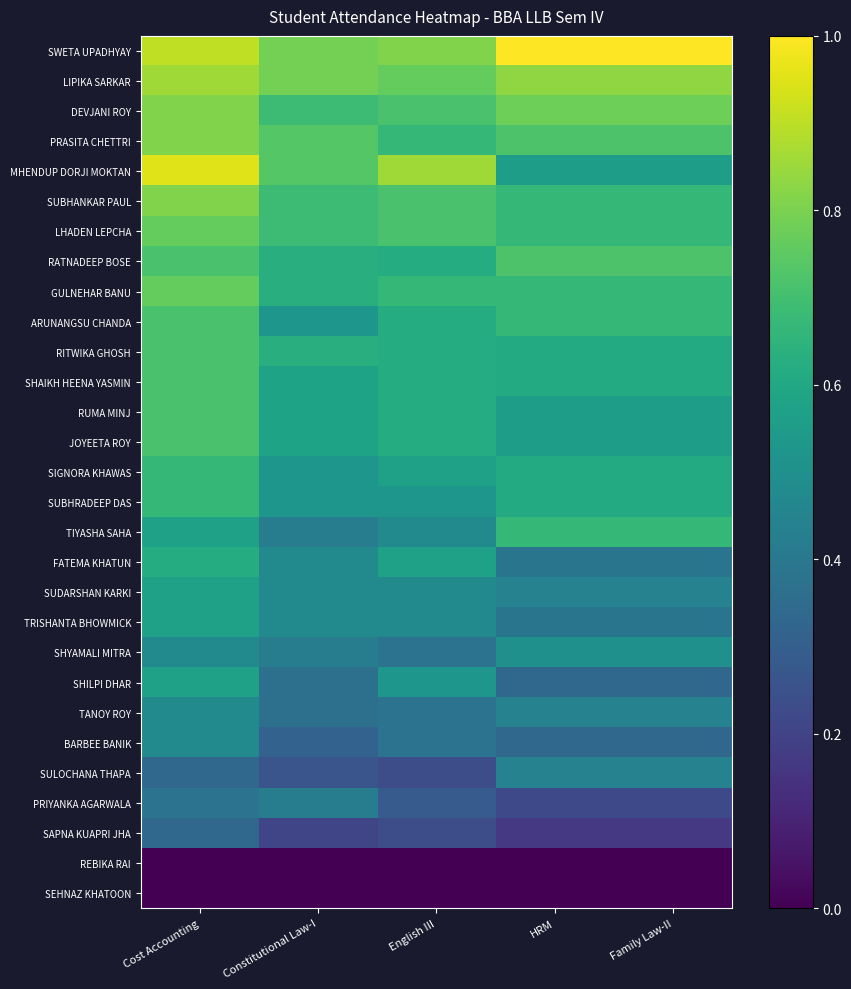

Reading left to right, what are all the values shown in this chart?

SWETA UPADHYAY: Cost Accounting=0.9	Constitutional Law-I=0.8	English III=0.8	HRM=1.0	Family Law-II=1.0
LIPIKA SARKAR: Cost Accounting=0.9	Constitutional Law-I=0.8	English III=0.8	HRM=0.8	Family Law-II=0.8
DEVJANI ROY: Cost Accounting=0.8	Constitutional Law-I=0.7	English III=0.7	HRM=0.8	Family Law-II=0.8
PRASITA CHETTRI: Cost Accounting=0.8	Constitutional Law-I=0.7	English III=0.7	HRM=0.7	Family Law-II=0.7
MHENDUP DORJI MOKTAN: Cost Accounting=1.0	Constitutional Law-I=0.7	English III=0.9	HRM=0.6	Family Law-II=0.6
SUBHANKAR PAUL: Cost Accounting=0.8	Constitutional Law-I=0.7	English III=0.7	HRM=0.7	Family Law-II=0.7
LHADEN LEPCHA: Cost Accounting=0.8	Constitutional Law-I=0.7	English III=0.7	HRM=0.7	Family Law-II=0.7
RATNADEEP BOSE: Cost Accounting=0.7	Constitutional Law-I=0.6	English III=0.6	HRM=0.7	Family Law-II=0.7
GULNEHAR BANU: Cost Accounting=0.8	Constitutional Law-I=0.6	English III=0.7	HRM=0.7	Family Law-II=0.7
ARUNANGSU CHANDA: Cost Accounting=0.7	Constitutional Law-I=0.5	English III=0.6	HRM=0.7	Family Law-II=0.7
RITWIKA GHOSH: Cost Accounting=0.7	Constitutional Law-I=0.6	English III=0.6	HRM=0.6	Family Law-II=0.6
SHAIKH HEENA YASMIN: Cost Accounting=0.7	Constitutional Law-I=0.6	English III=0.6	HRM=0.6	Family Law-II=0.6
RUMA MINJ: Cost Accounting=0.7	Constitutional Law-I=0.6	English III=0.6	HRM=0.6	Family Law-II=0.6
JOYEETA ROY: Cost Accounting=0.7	Constitutional Law-I=0.6	English III=0.6	HRM=0.6	Family Law-II=0.6
SIGNORA KHAWAS: Cost Accounting=0.7	Constitutional Law-I=0.5	English III=0.6	HRM=0.6	Family Law-II=0.6
SUBHRADEEP DAS: Cost Accounting=0.7	Constitutional Law-I=0.5	English III=0.5	HRM=0.6	Family Law-II=0.6
TIYASHA SAHA: Cost Accounting=0.6	Constitutional Law-I=0.4	English III=0.5	HRM=0.7	Family Law-II=0.7
FATEMA KHATUN: Cost Accounting=0.6	Constitutional Law-I=0.5	English III=0.6	HRM=0.4	Family Law-II=0.4
SUDARSHAN KARKI: Cost Accounting=0.6	Constitutional Law-I=0.5	English III=0.5	HRM=0.4	Family Law-II=0.4
TRISHANTA BHOWMICK: Cost Accounting=0.6	Constitutional Law-I=0.5	English III=0.5	HRM=0.4	Family Law-II=0.4
SHYAMALI MITRA: Cost Accounting=0.5	Constitutional Law-I=0.4	English III=0.4	HRM=0.5	Family Law-II=0.5
SHILPI DHAR: Cost Accounting=0.6	Constitutional Law-I=0.4	English III=0.5	HRM=0.3	Family Law-II=0.3
TANOY ROY: Cost Accounting=0.5	Constitutional Law-I=0.4	English III=0.4	HRM=0.4	Family Law-II=0.4
BARBEE BANIK: Cost Accounting=0.5	Constitutional Law-I=0.3	English III=0.4	HRM=0.3	Family Law-II=0.3
SULOCHANA THAPA: Cost Accounting=0.3	Constitutional Law-I=0.3	English III=0.2	HRM=0.4	Family Law-II=0.4
PRIYANKA AGARWALA: Cost Accounting=0.4	Constitutional Law-I=0.4	English III=0.3	HRM=0.2	Family Law-II=0.2
SAPNA KUAPRI JHA: Cost Accounting=0.3	Constitutional Law-I=0.2	English III=0.2	HRM=0.2	Family Law-II=0.2
REBIKA RAI: Cost Accounting=0.0	Constitutional Law-I=0.0	English III=0.0	HRM=0.0	Family Law-II=0.0
SEHNAZ KHATOON: Cost Accounting=0.0	Constitutional Law-I=0.0	English III=0.0	HRM=0.0	Family Law-II=0.0